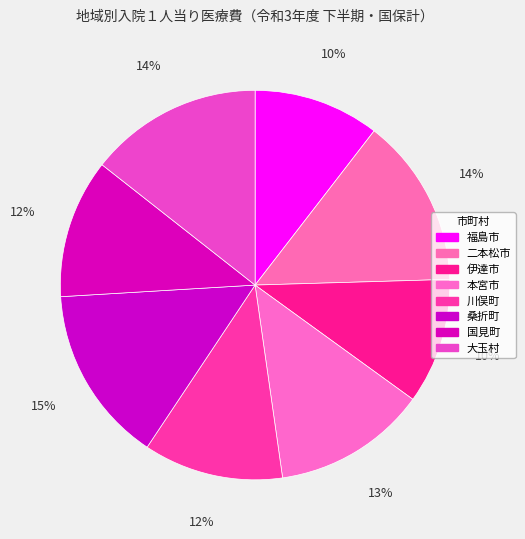

How much of the chart is everything except 川俣町?

88.4%